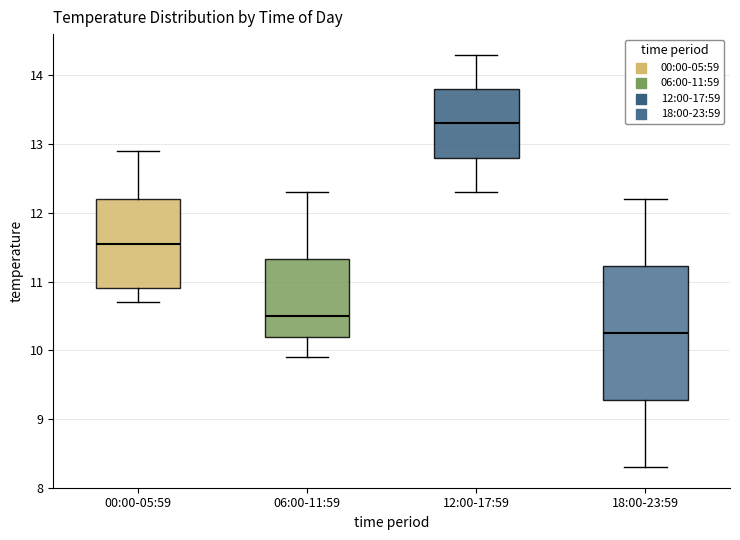

Reading left to right, transcribe this box plot: for each box, give where its median line is, the range the box spans, and where its two whiskers end, as read against the y-axis. The values are not printed on the chart, so give them approximately, as read against the axis.

00:00-05:59: median 11.6, box 10.9 to 12.2, whiskers 10.7 to 12.9
06:00-11:59: median 10.5, box 10.2 to 11.3, whiskers 9.9 to 12.3
12:00-17:59: median 13.3, box 12.8 to 13.8, whiskers 12.3 to 14.3
18:00-23:59: median 10.3, box 9.3 to 11.2, whiskers 8.3 to 12.2